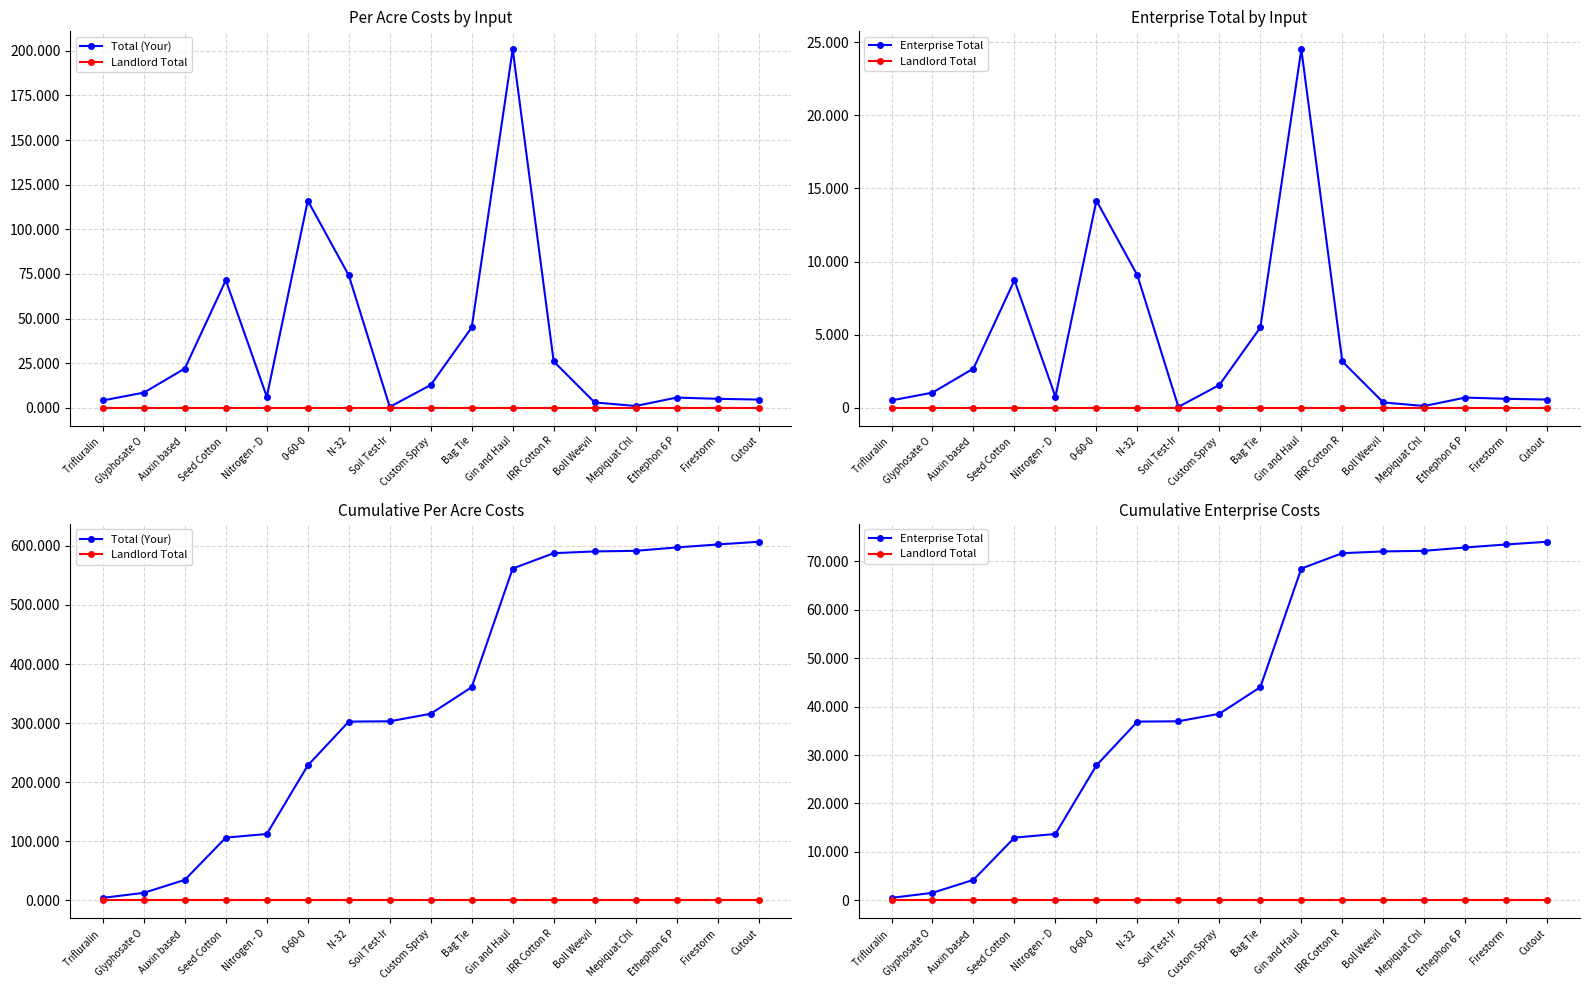

Reading left to right, what are all the values shown in this chart?

Total (Your): 4.1	12.6	34.6	106.1	112.3	228.4	302.6	303.1	315.8	360.8	561.7	587.7	590.7	591.7	597.4	602.5	607.1
Landlord Total: 0.0	0.0	0.0	0.0	0.0	0.0	0.0	0.0	0.0	0.0	0.0	0.0	0.0	0.0	0.0	0.0	0.0
Enterprise Total: 503.2	1540.2	4224.2	12944.6	13696.1	27860.3	36912.7	36973.7	38532.9	44022.9	68531.2	71700.7	72066.7	72188.7	72886.4	73500.2	74062.6